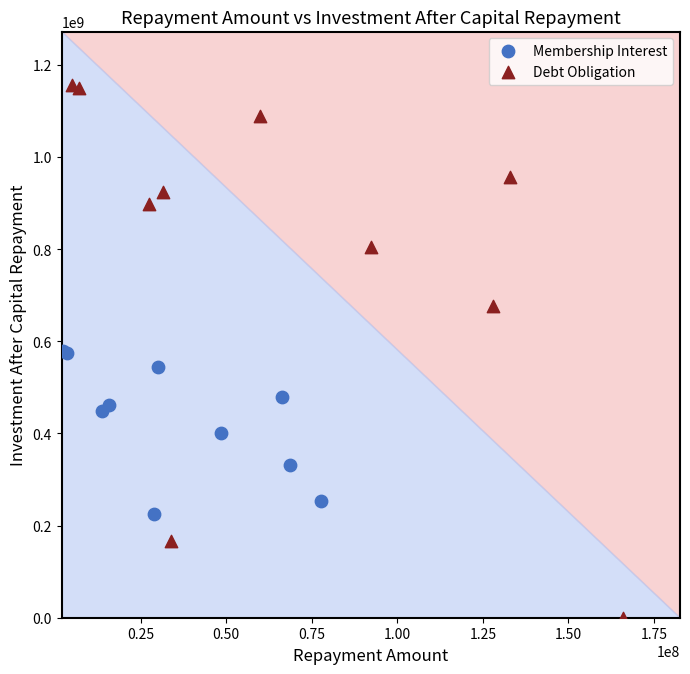

Which series reaches the maximum Y coordinate?

Debt Obligation